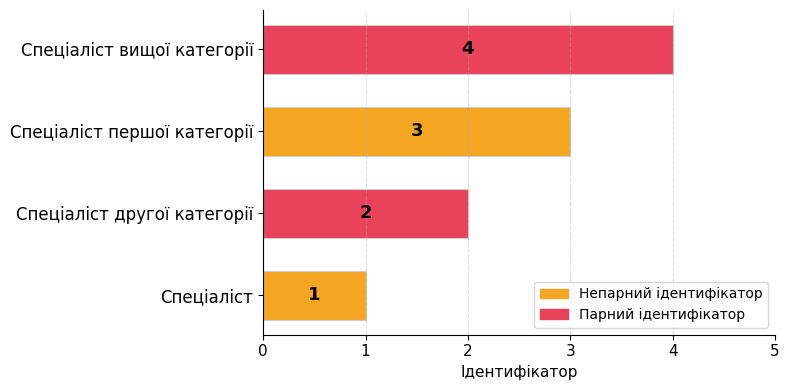

True or false: the data shows 4 at Спеціаліст вищої категорії.

True